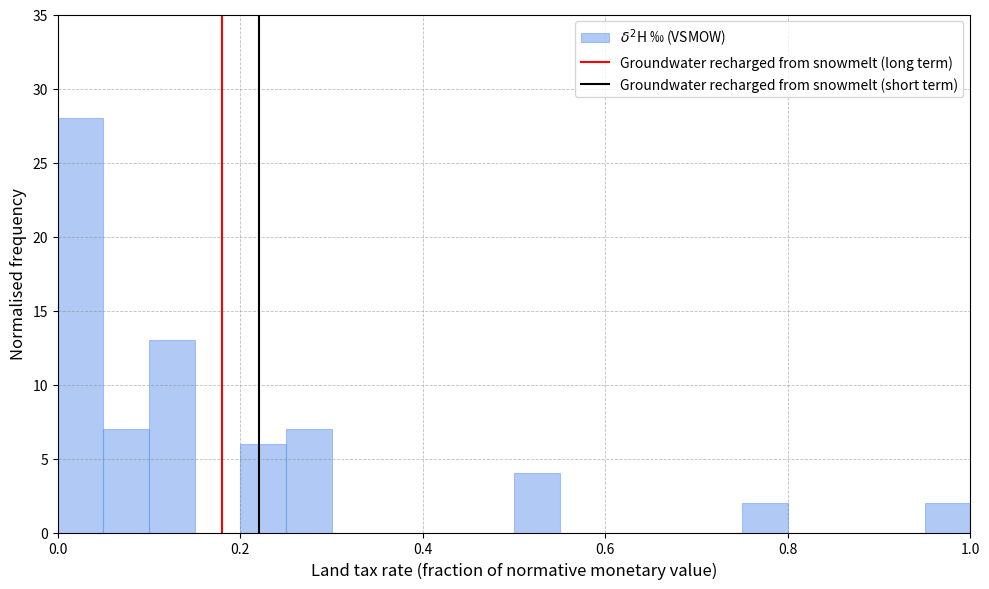

Around what value on the x-axis is the tallest bar? Give the approximate position of its centre, as read against the axis.

0.02